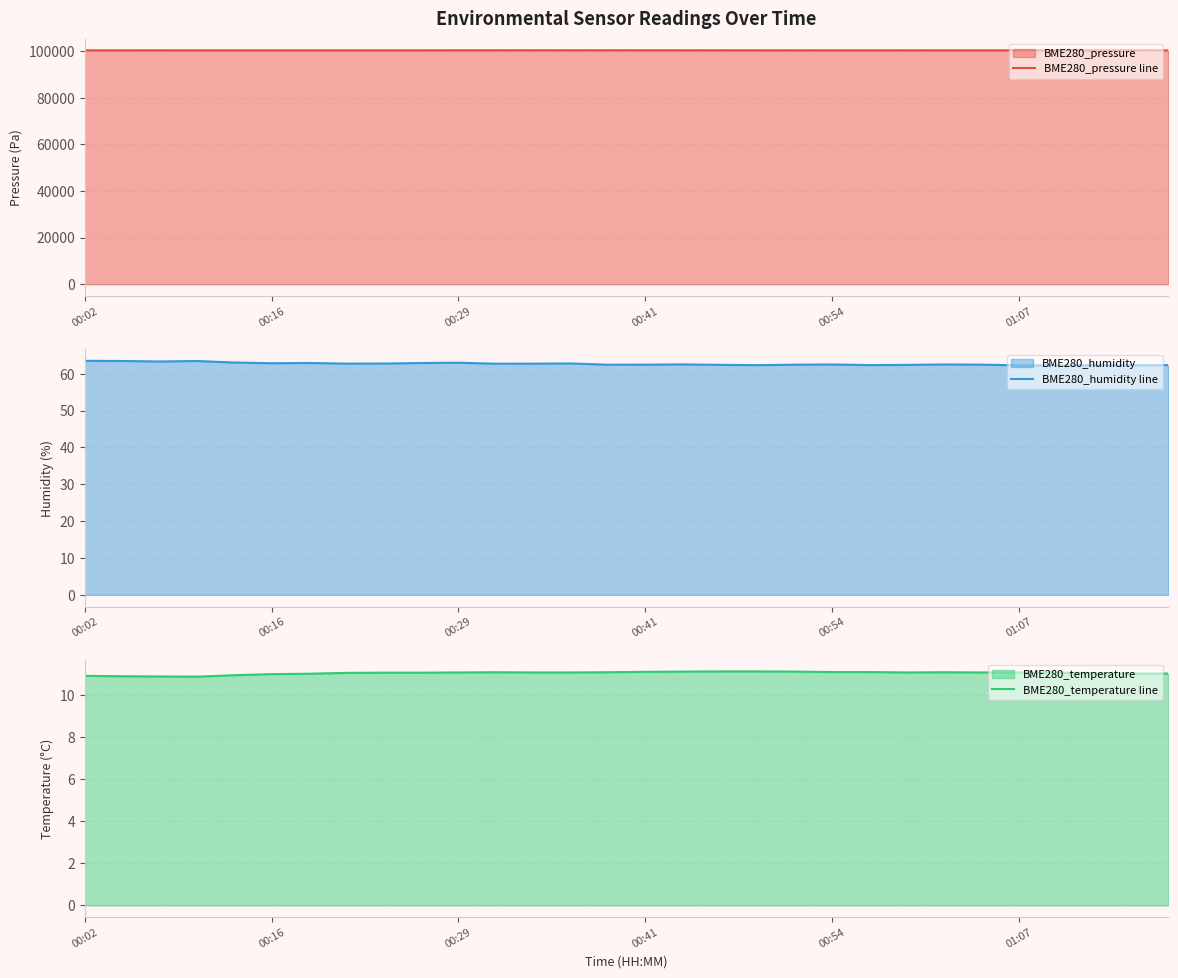

What is the lowest value of the BME280_pressure line series?

100328.5